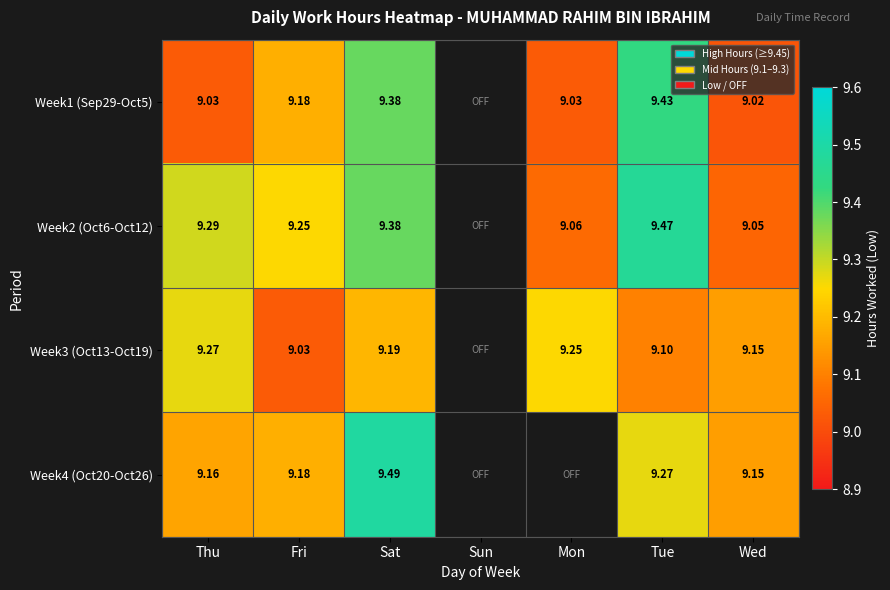

What is the difference between the maximum and minimum values in the Week4 (Oct20-Oct26) series?

0.3